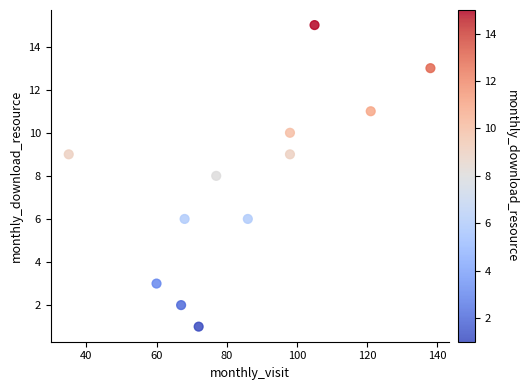

What is the range of Y values (max minus min)?

14